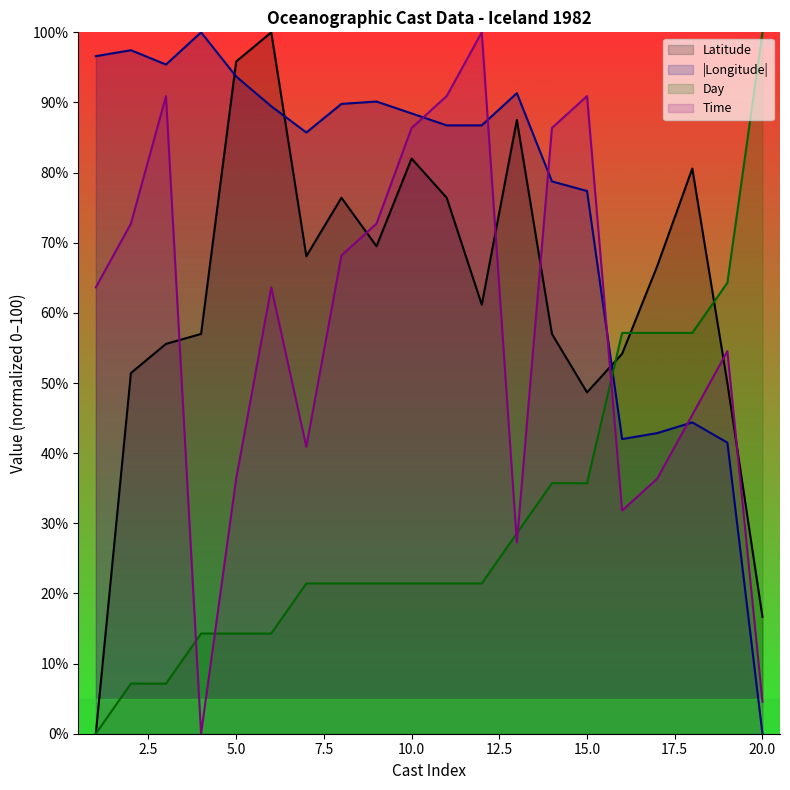

Which series has the largest total across all categories?

|Longitude|